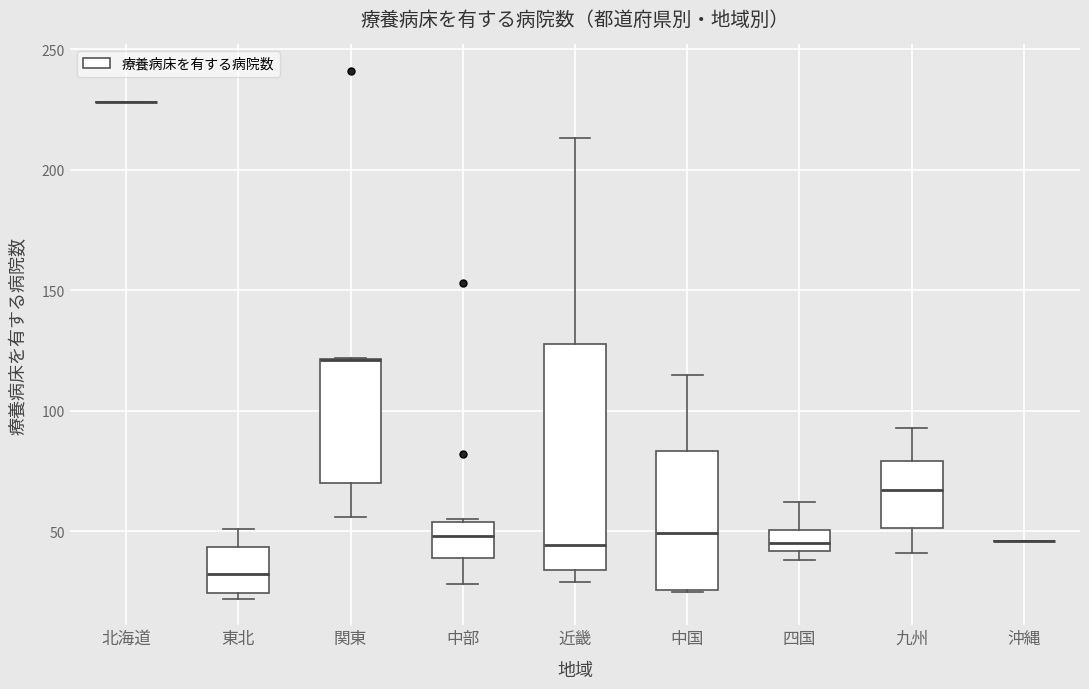

Which box is the tallest, from its lower edge to its upper edge?

近畿